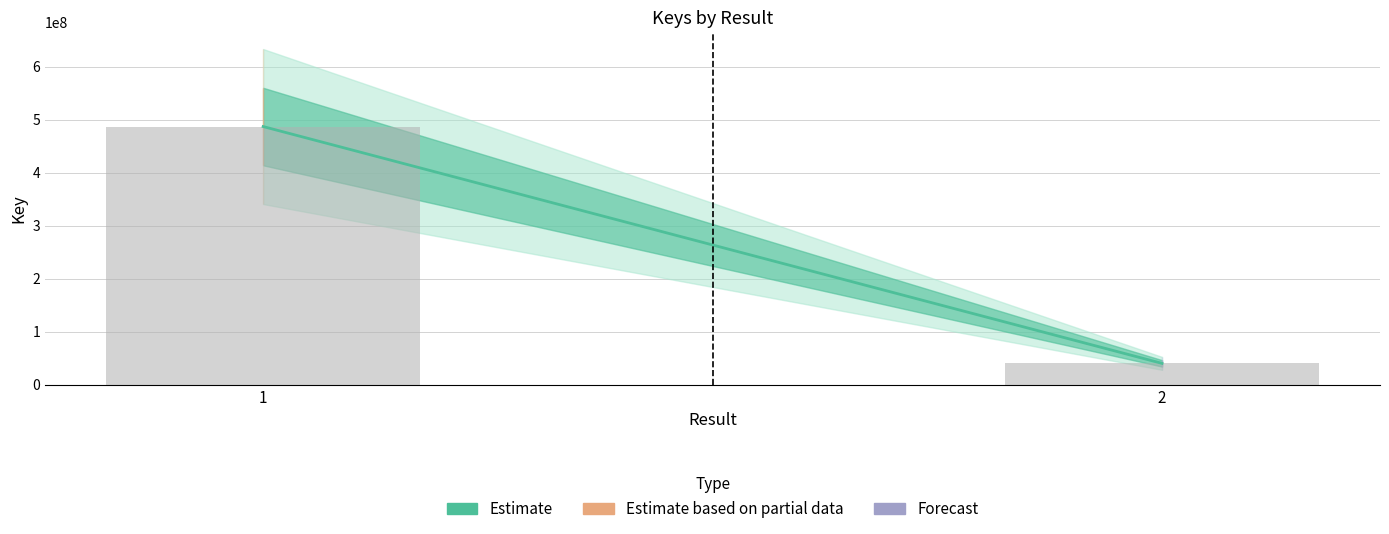

The value at 2 is 40613812. True or false?

True